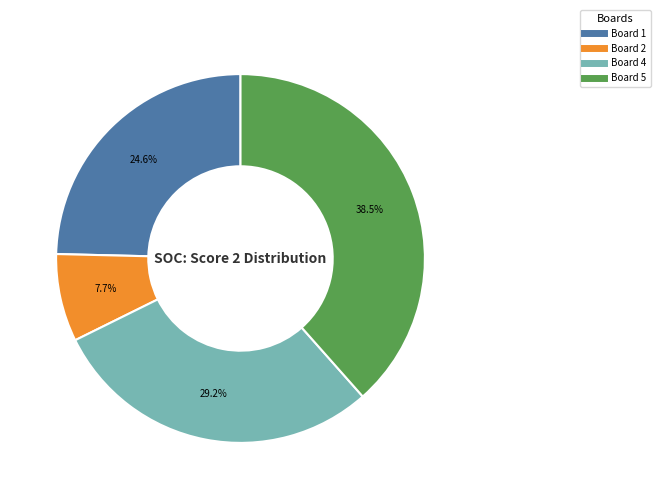

Is there a majority slice in this chart?

No